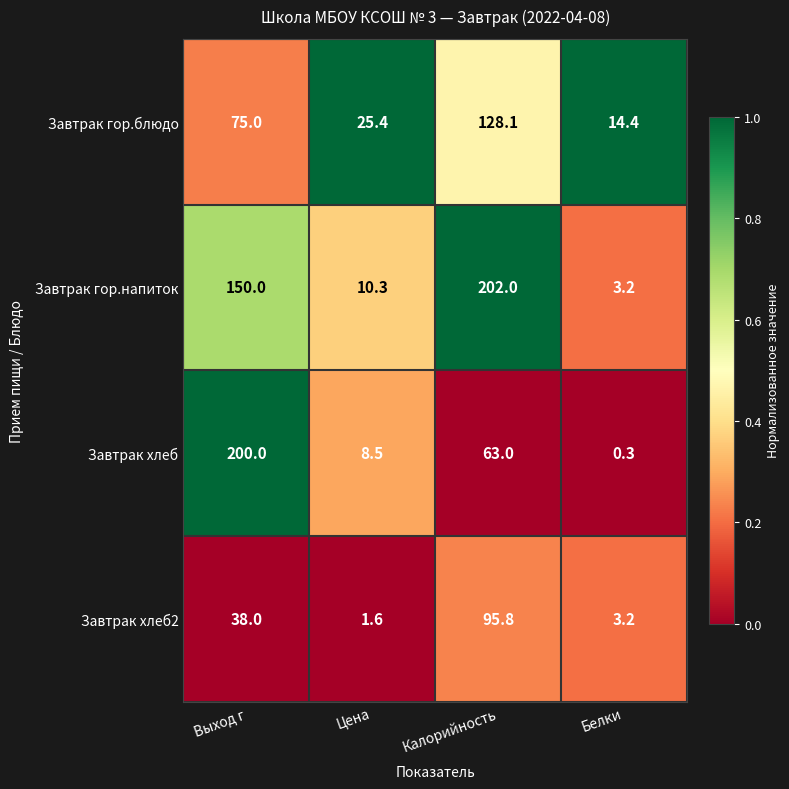

What is the average value of the Завтрак хлеб series?

68.0